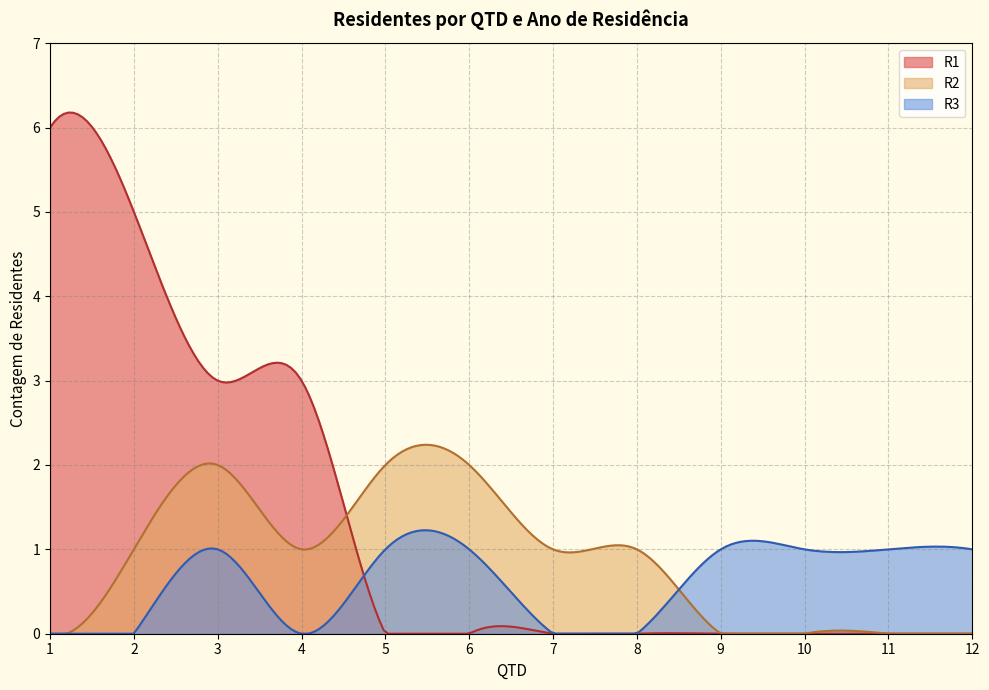

What is the maximum value for R3?

1.2